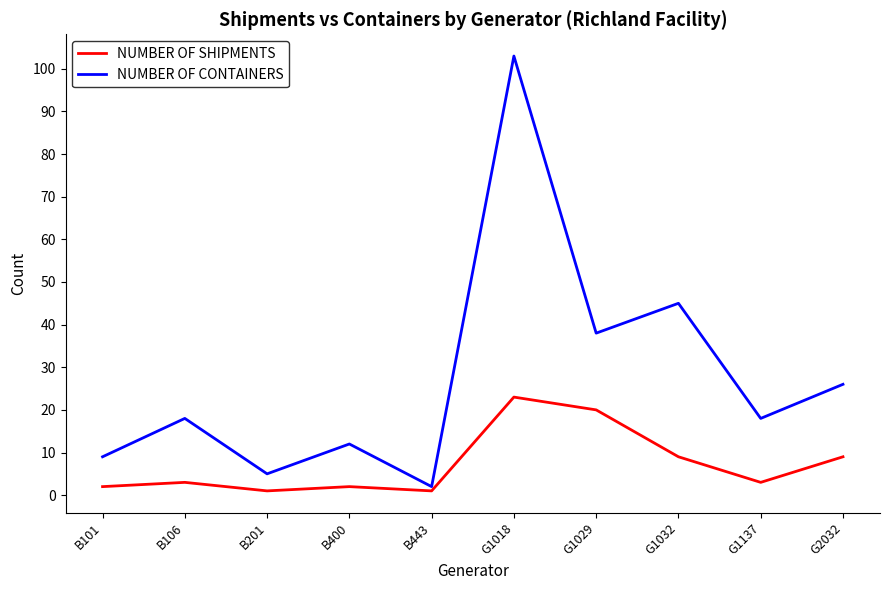

Does the chart have visible grid lines?

No